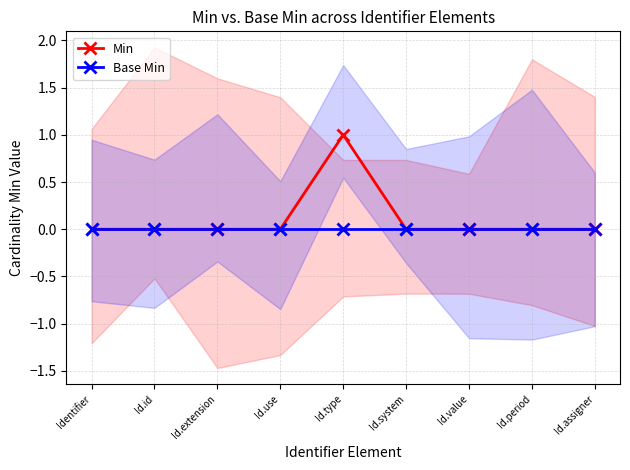

True or false: Min and Base Min cross at least once.

False